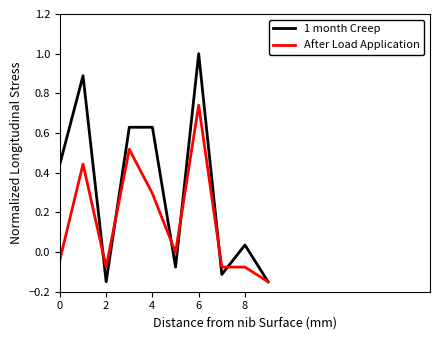

List the series in order of their peak value, highest first.

1 month Creep, After Load Application